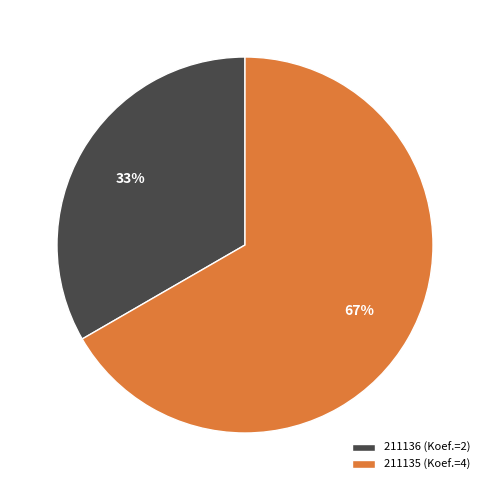

Which category has the smallest portion of the pie?

211136